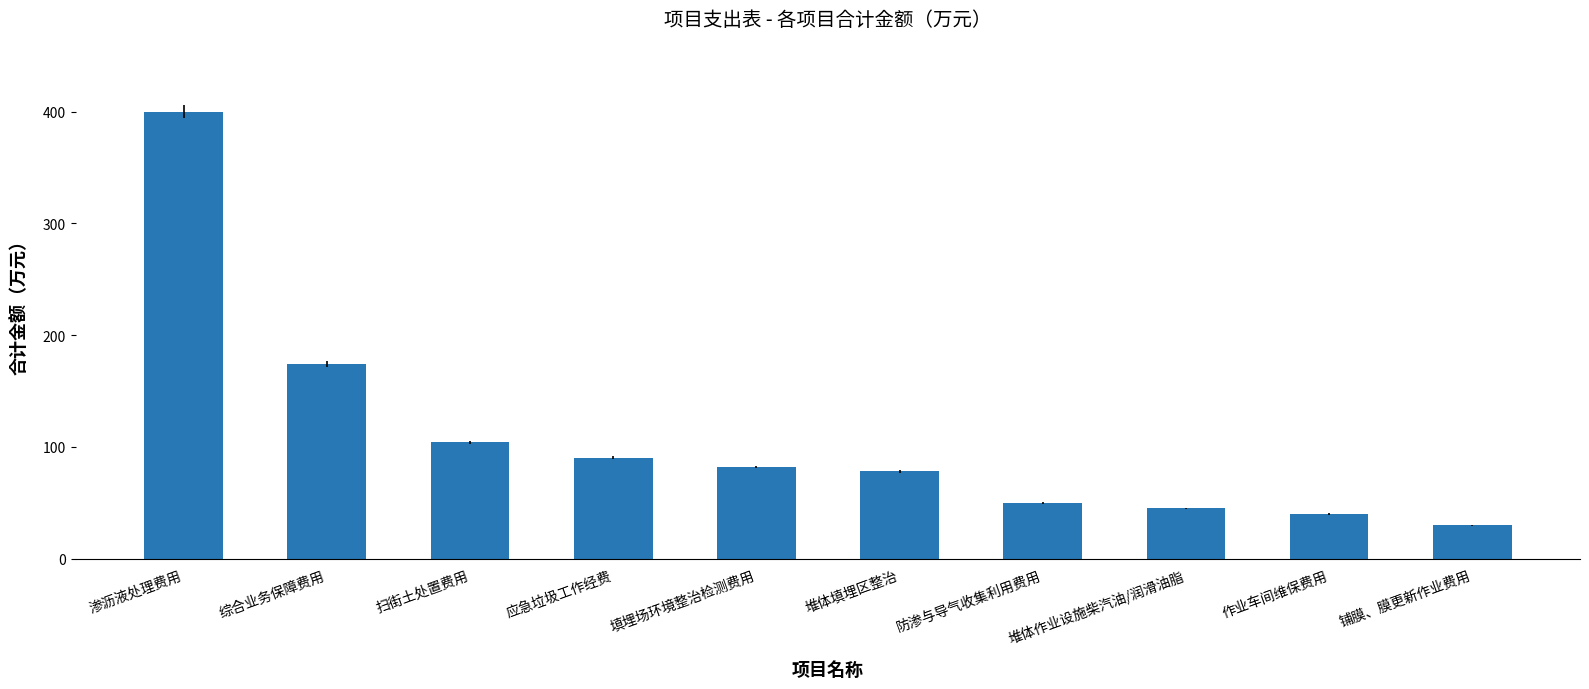

Reading left to right, extract all data points from this chart.

400.0	174.1	104.0	90.0	82.0	78.0	50.0	45.0	40.0	30.0